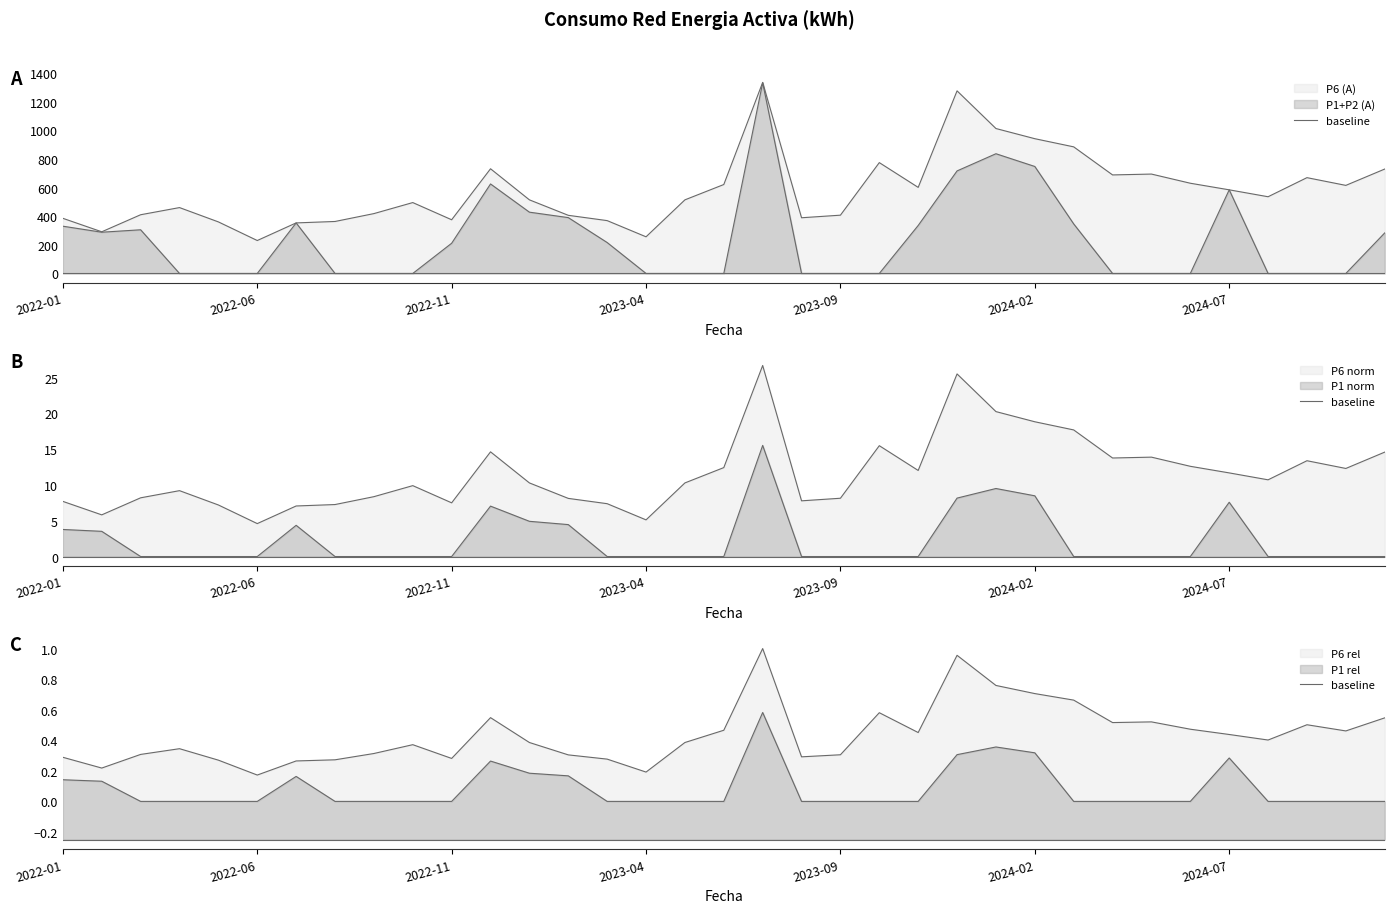

True or false: P6 (A) and P1 (A) cross at least once.

False